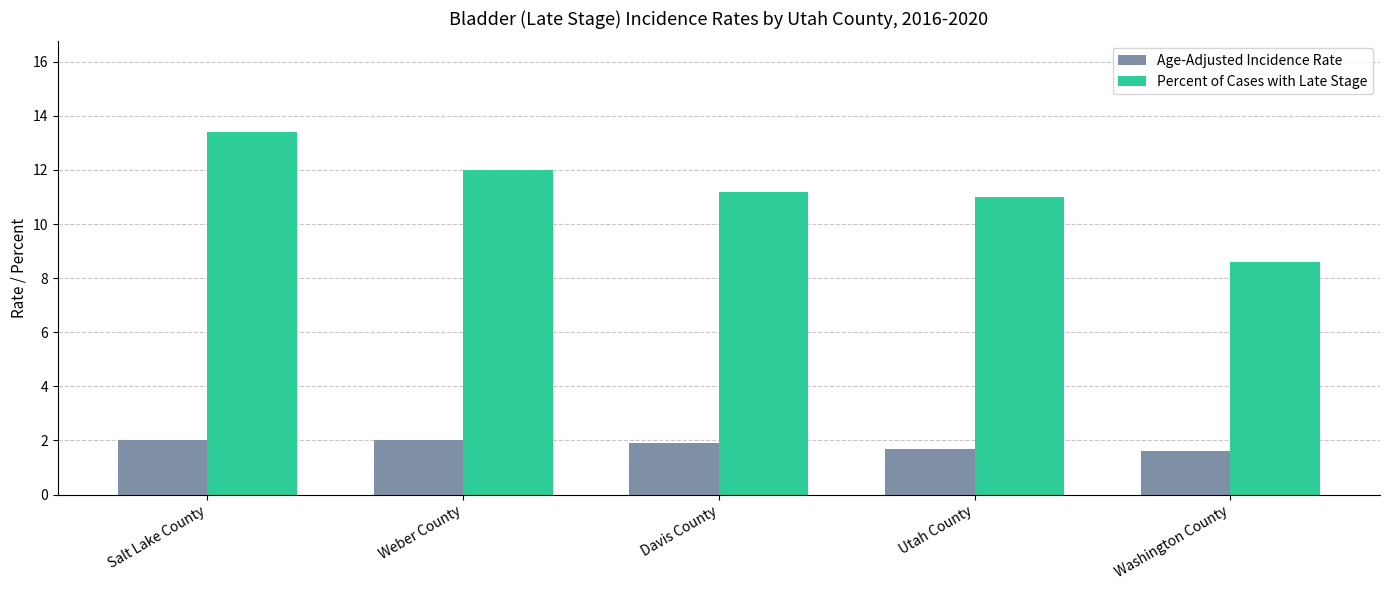

Reading left to right, extract all data points from this chart.

Age-Adjusted Incidence Rate: Salt Lake County=2.0	Weber County=2.0	Davis County=1.9	Utah County=1.7	Washington County=1.6
Percent of Cases with Late Stage: Salt Lake County=13.4	Weber County=12.0	Davis County=11.2	Utah County=11.0	Washington County=8.6